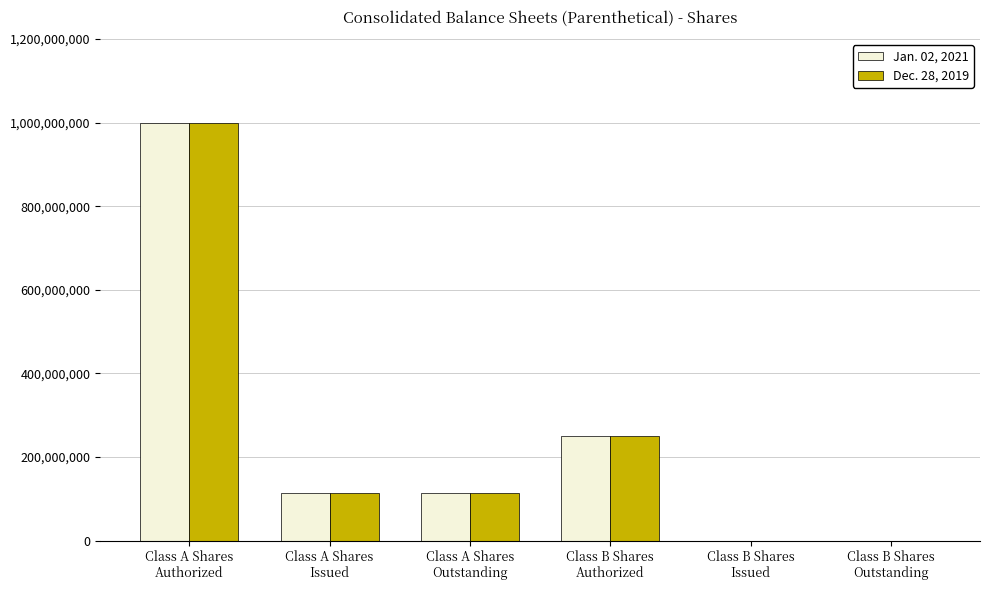

What is the greatest value displayed?

1000000000